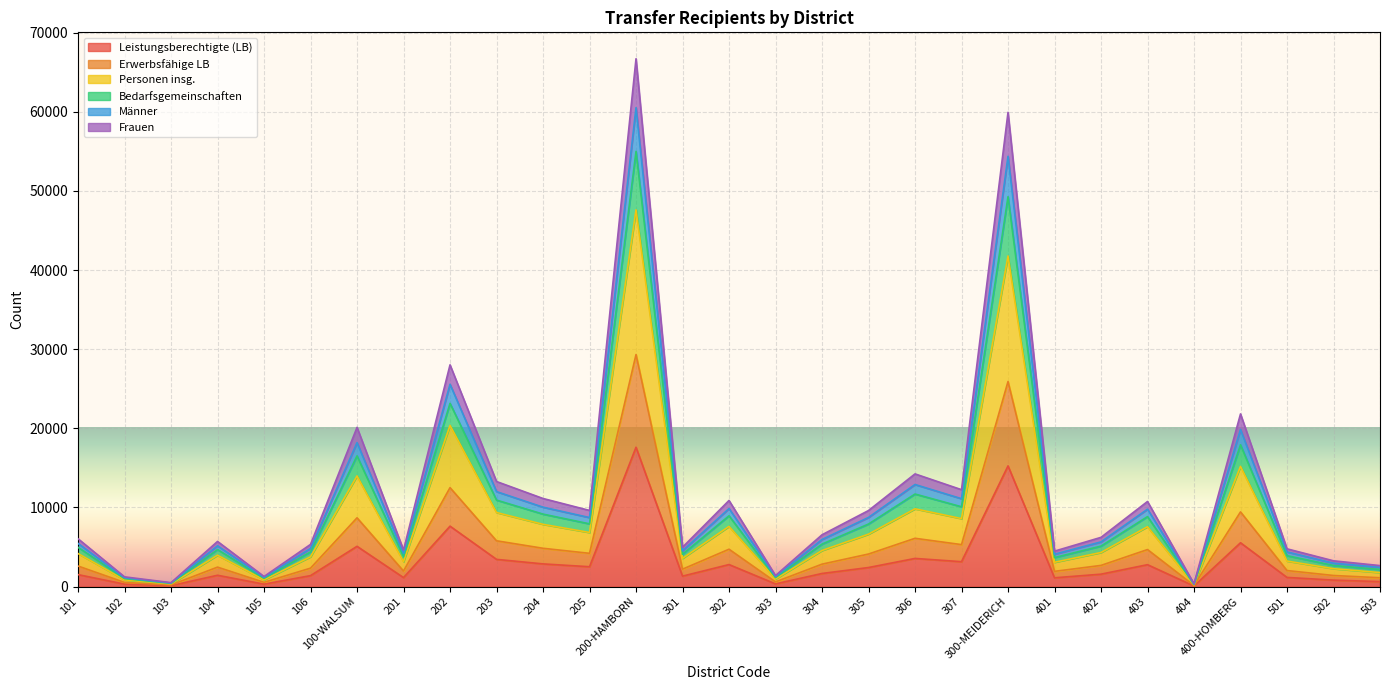

What position from the right is 307?

10